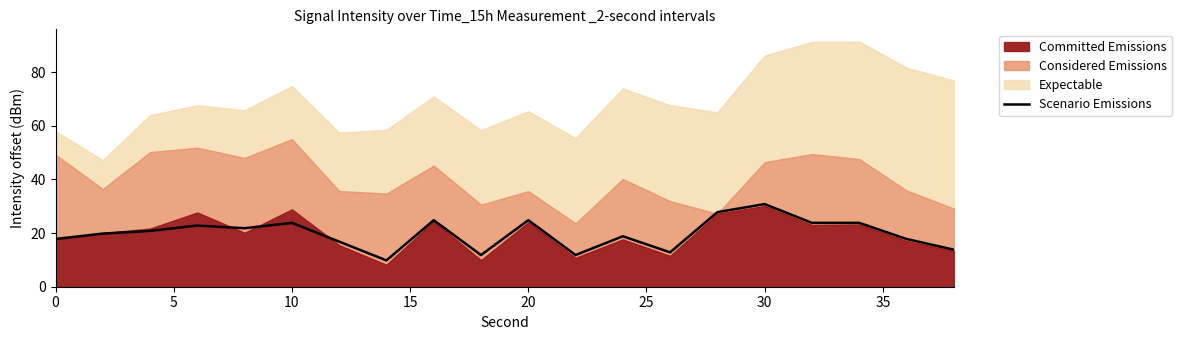

True or false: Scenario Emissions has a value of 30.8 at 30.

True